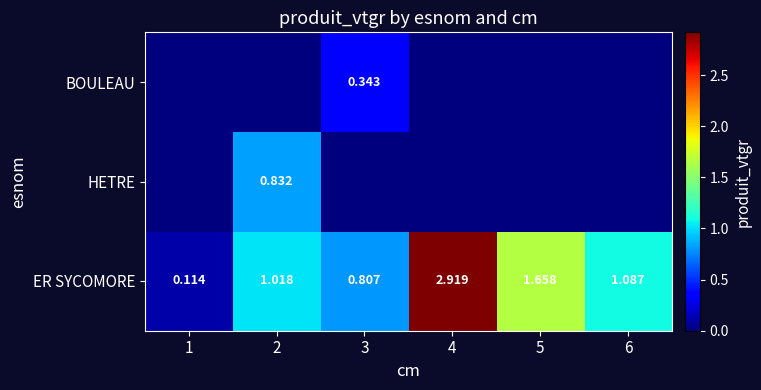

How many data points in HETRE are above 0?

1